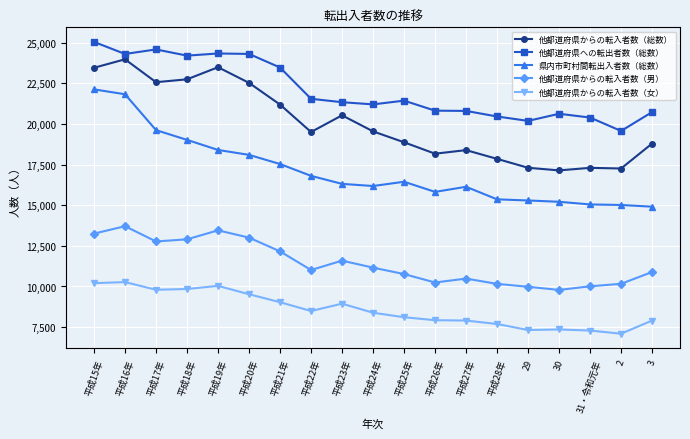

True or false: 他都道府県からの転入者数（総数） and 他都道府県からの転入者数（女） cross at least once.

False